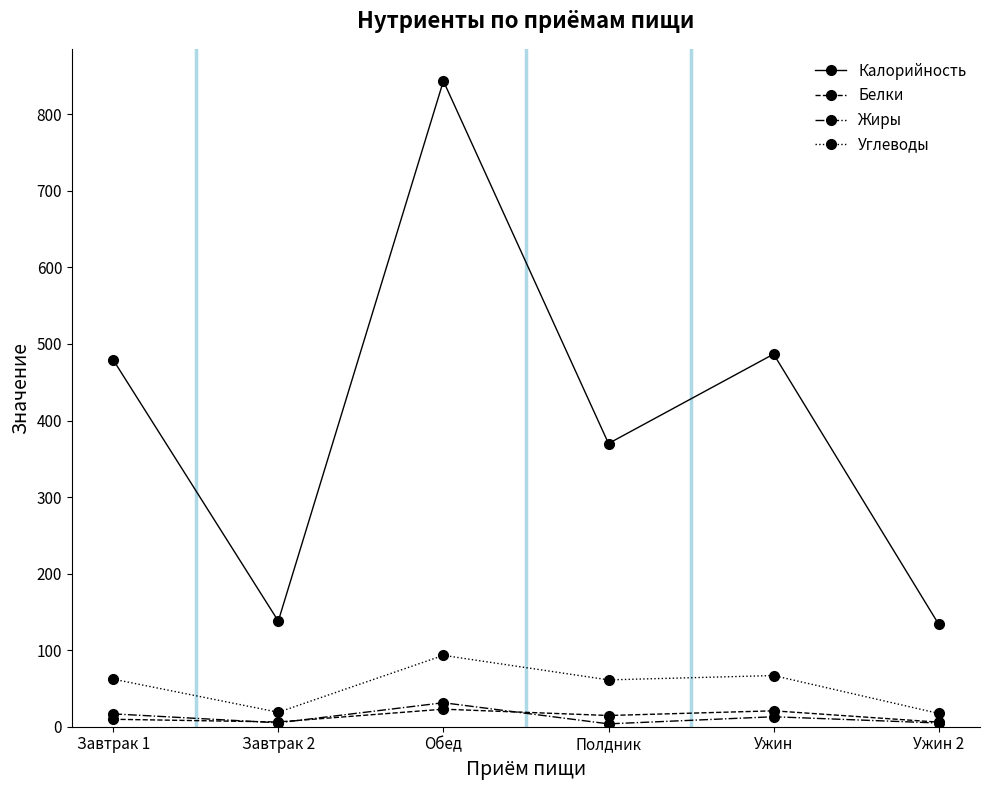

What is the spread (max minus min) of values at Полдник?

366.3